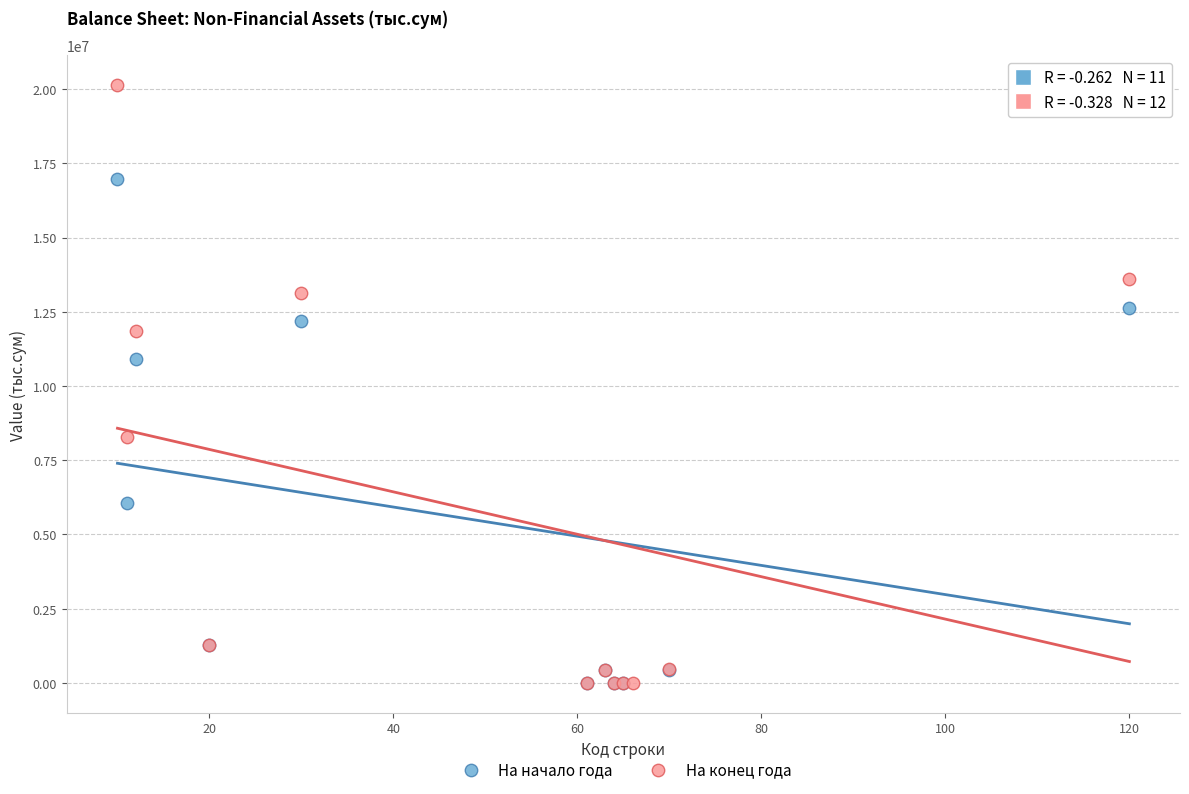

Which series has the largest Y range (max minus min)?

На конец года